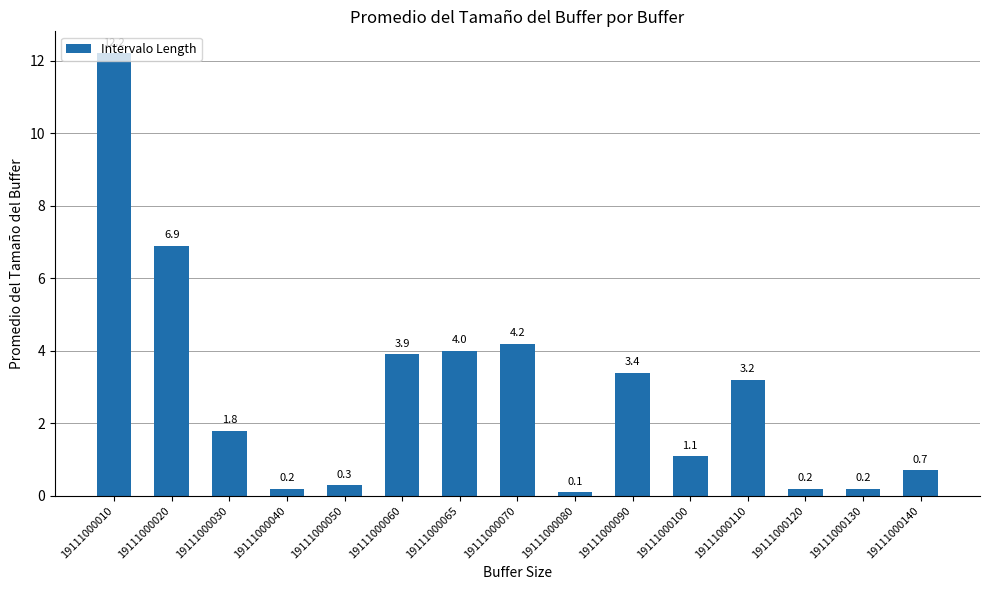

What is the value of the 15th bar from the left?

0.7